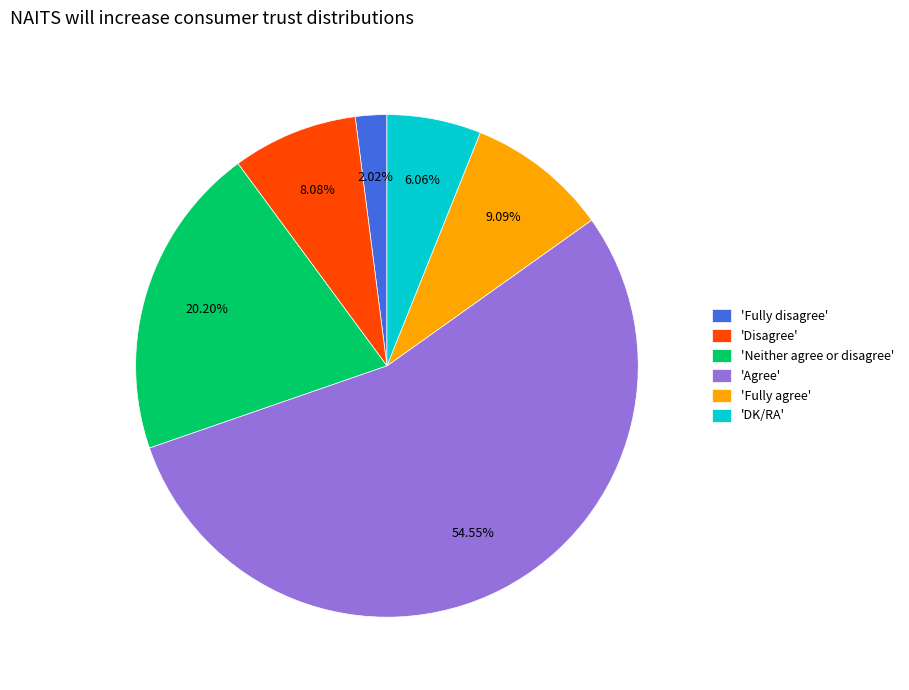

What is the smallest slice in the pie chart?

'Fully disagree'